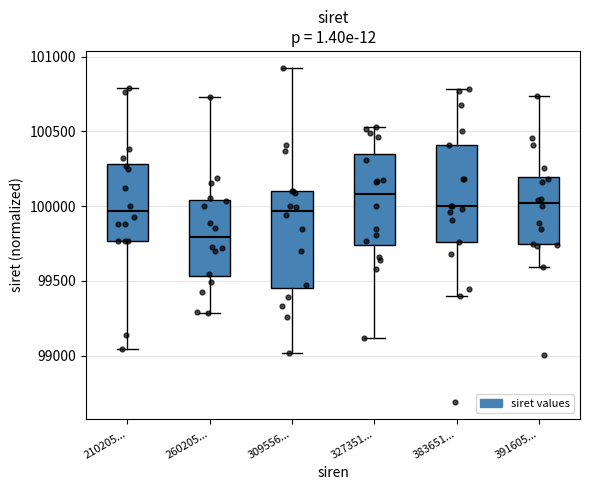

Where does the median line of the box for 309556... sit on the y-axis? The values are not printed on the chart, so give them approximately, as read against the axis.

99950